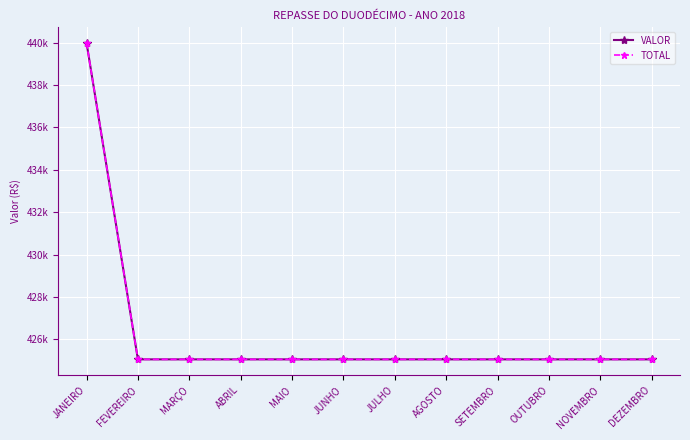

True or false: VALOR and TOTAL intersect in this chart.

False